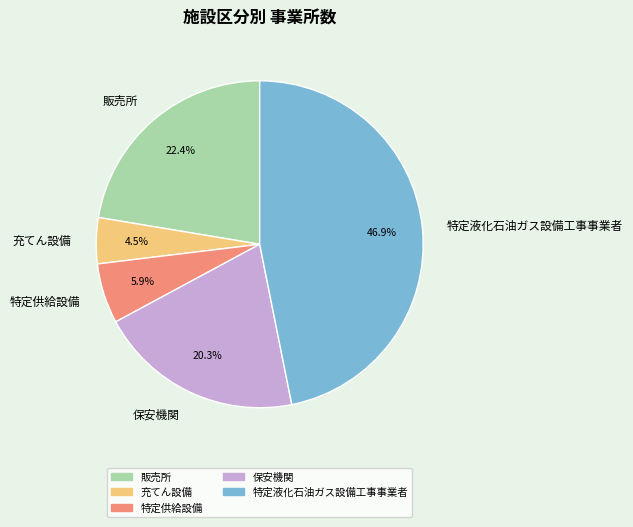

To the nearest percent, what is the combined percentage of 保安機関 and 充てん設備?

25%